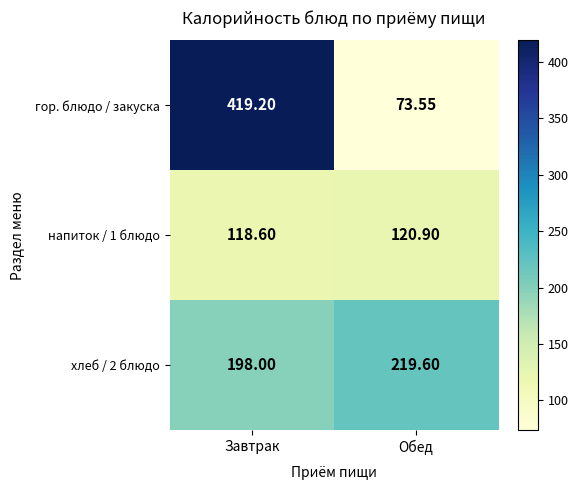

At which category is the sum across all series the highest?

Завтрак